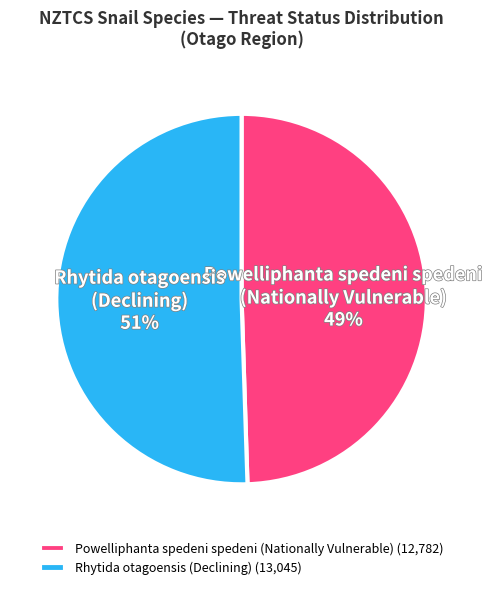

To the nearest percent, what is the combined percentage of Powelliphanta spedeni spedeni (Nationally Vulnerable) and Rhytida otagoensis (Declining)?

100%